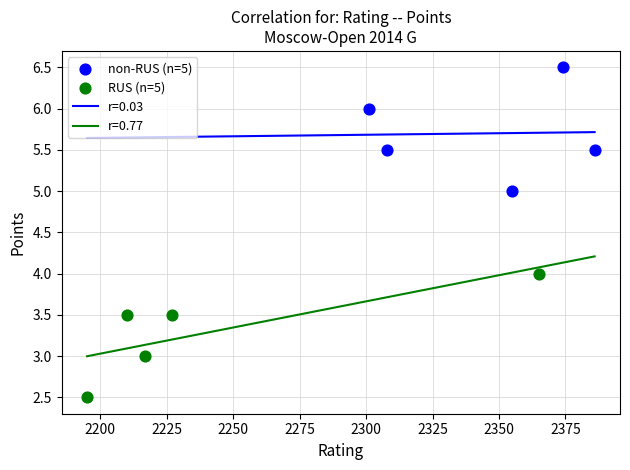

Which series contains the lowest Y value?

RUS (n=5)